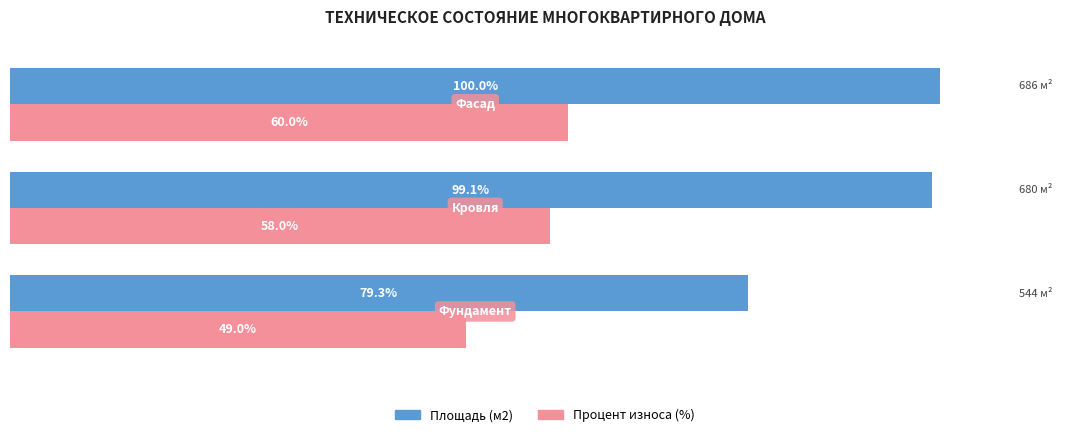

Rank the series by their maximum value, from lowest to highest.

Процент износа (%), Площадь (м2)